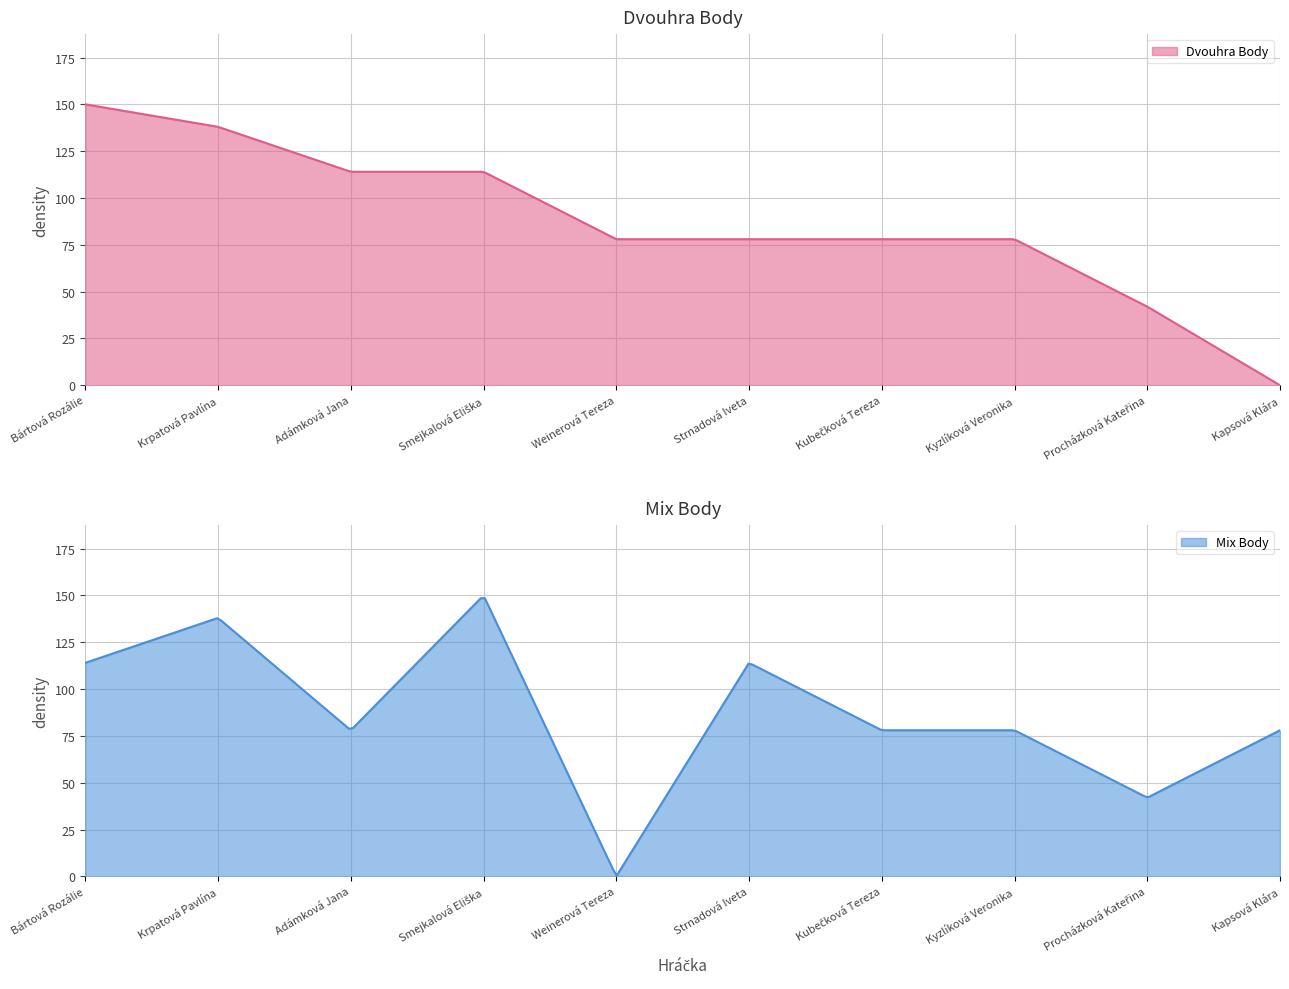

Which series changed the most between Smejkalová Eliška and Weinerová Tereza?

Mix Body